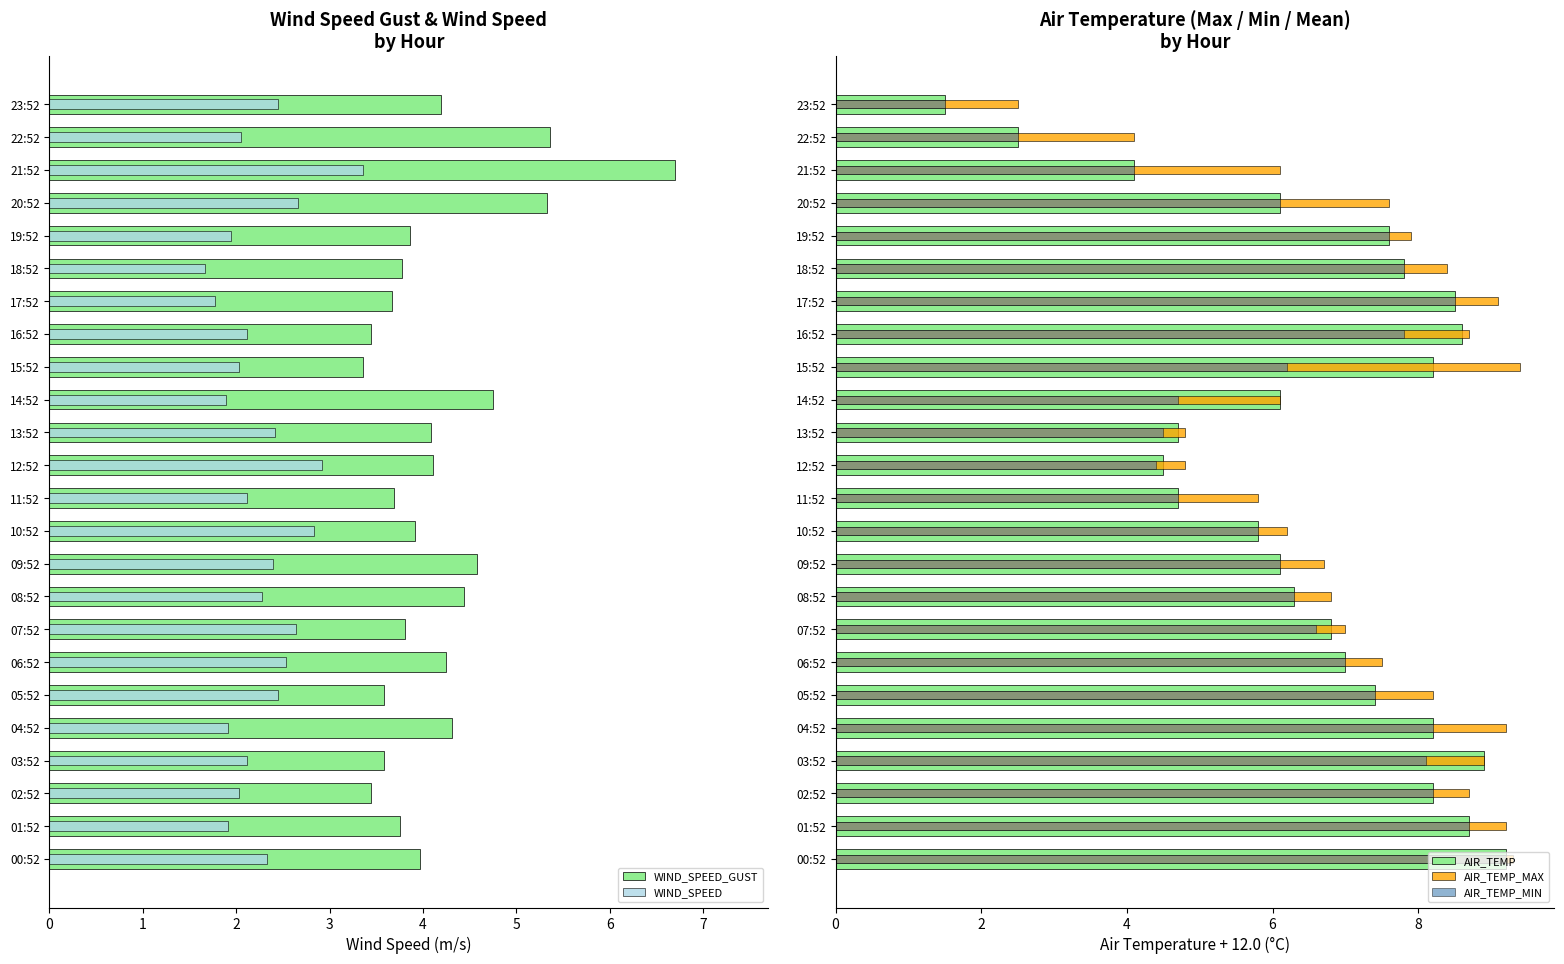

Reading left to right, list all the values displayed in this chart.

WIND_SPEED_GUST: 4.0	3.8	3.4	3.6	4.3	3.6	4.2	3.8	4.4	4.6	3.9	3.7	4.1	4.1	4.8	3.4	3.4	3.7	3.8	3.9	5.3	6.7	5.4	4.2
WIND_SPEED: 2.3	1.9	2.0	2.1	1.9	2.4	2.5	2.6	2.3	2.4	2.8	2.1	2.9	2.4	1.9	2.0	2.1	1.8	1.7	1.9	2.7	3.4	2.1	2.4
AIR_TEMP: 9.2	8.7	8.2	8.9	8.2	7.4	7.0	6.8	6.3	6.1	5.8	4.7	4.5	4.7	6.1	8.2	8.6	8.5	7.8	7.6	6.1	4.1	2.5	1.5
AIR_TEMP_MAX: 9.3	9.2	8.7	8.9	9.2	8.2	7.5	7.0	6.8	6.7	6.2	5.8	4.8	4.8	6.1	9.4	8.7	9.1	8.4	7.9	7.6	6.1	4.1	2.5
AIR_TEMP_MIN: 9.2	8.7	8.2	8.1	8.2	7.4	7.0	6.6	6.3	6.1	5.8	4.7	4.4	4.5	4.7	6.2	7.8	8.5	7.8	7.6	6.1	4.1	2.5	1.5